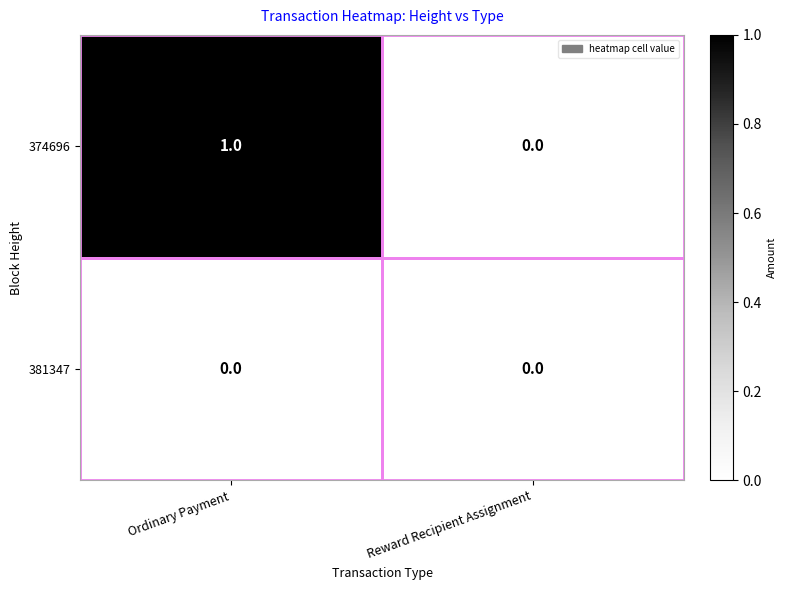

How many positive values does the 374696 series have?

1